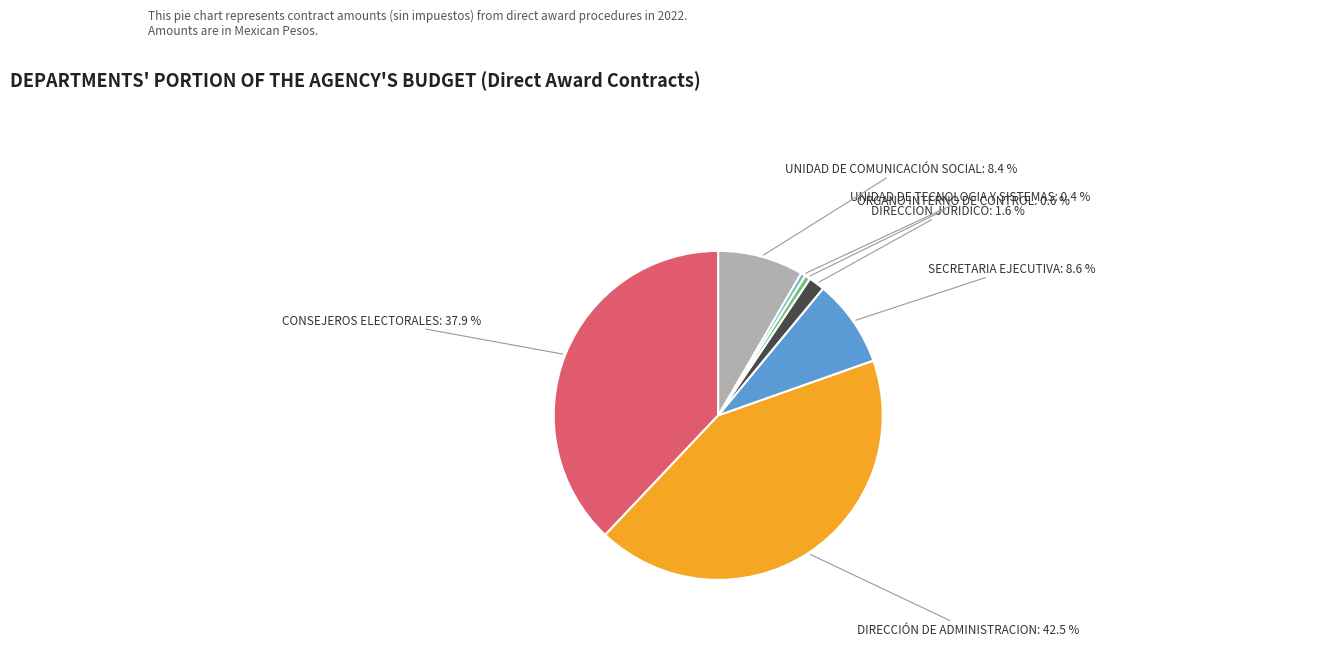

How many slices are in this pie chart?

7